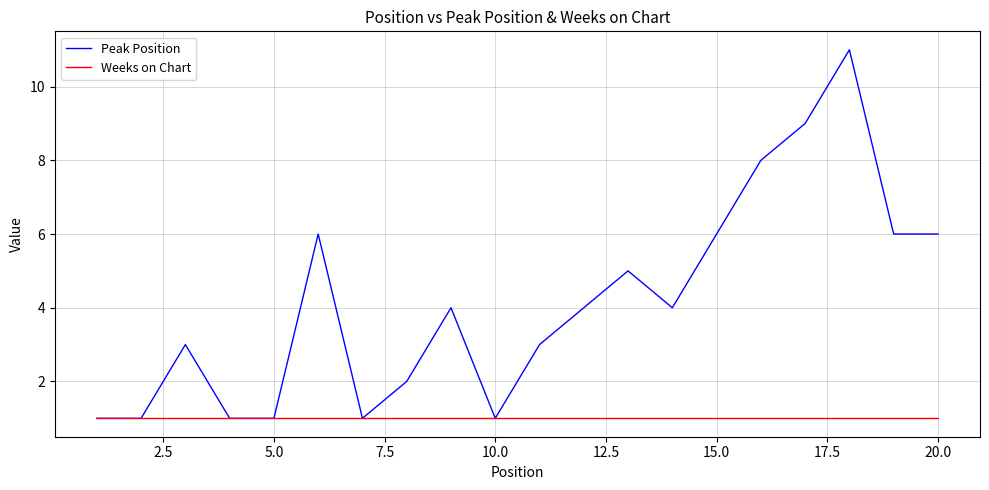

Which series has the largest total across all categories?

Peak Position